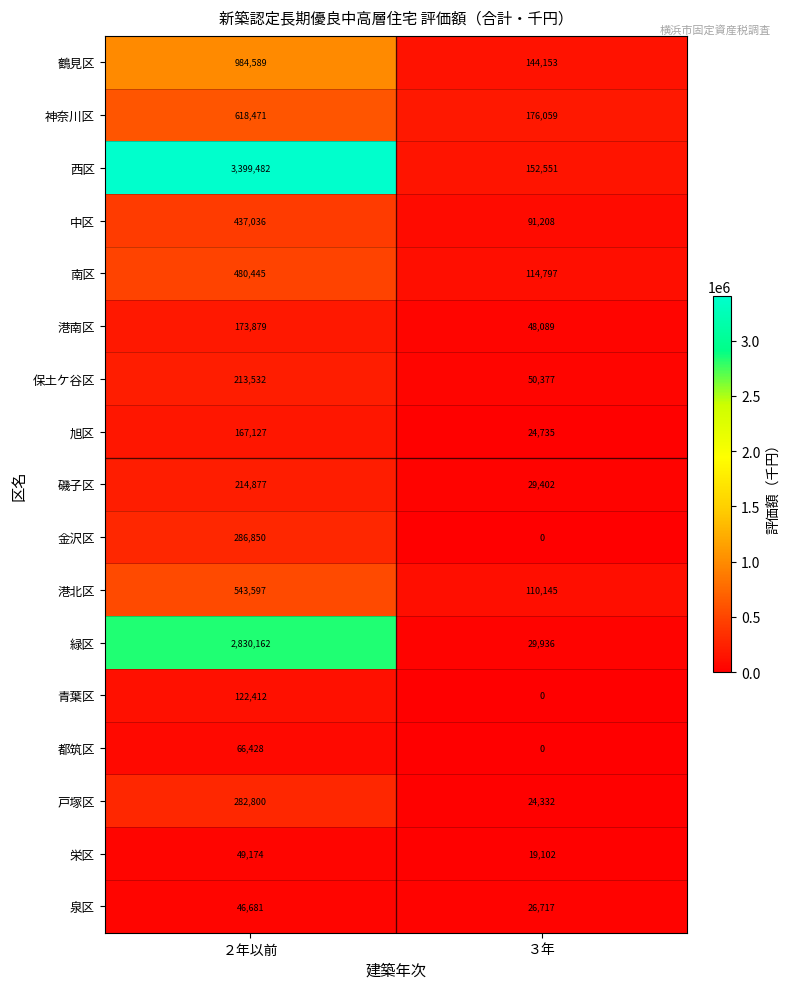

Which category has the highest value across all series?

２年以前